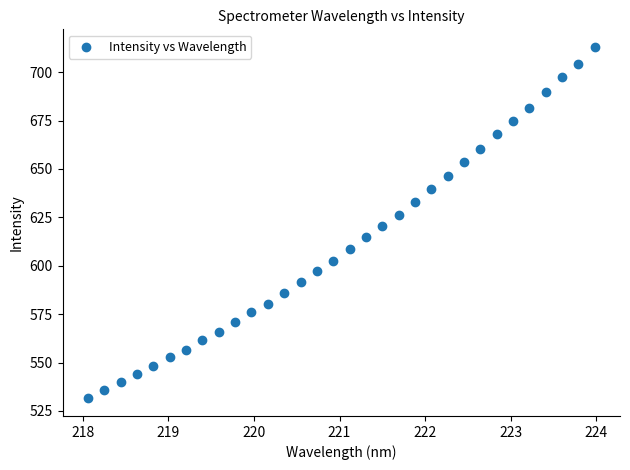

What is the range of Y values (max minus min)?

181.5